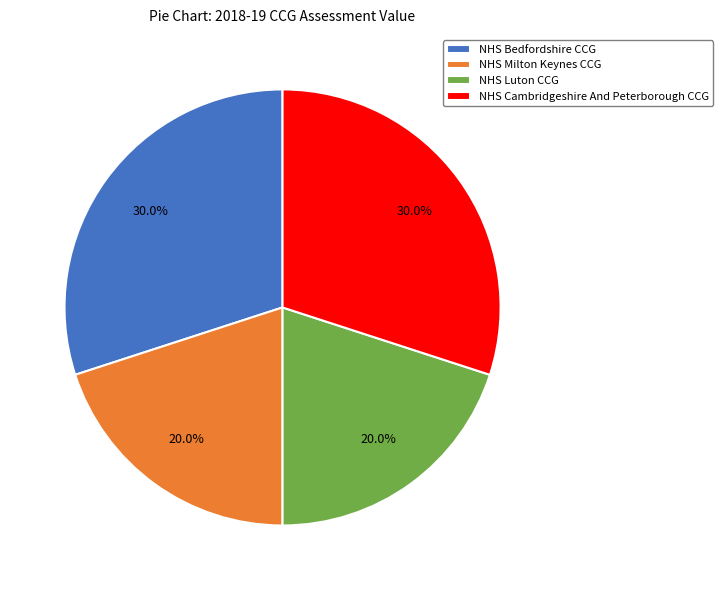

To the nearest percent, what is the difference between the NHS Bedfordshire CCG and NHS Luton CCG slice percentages?

10%